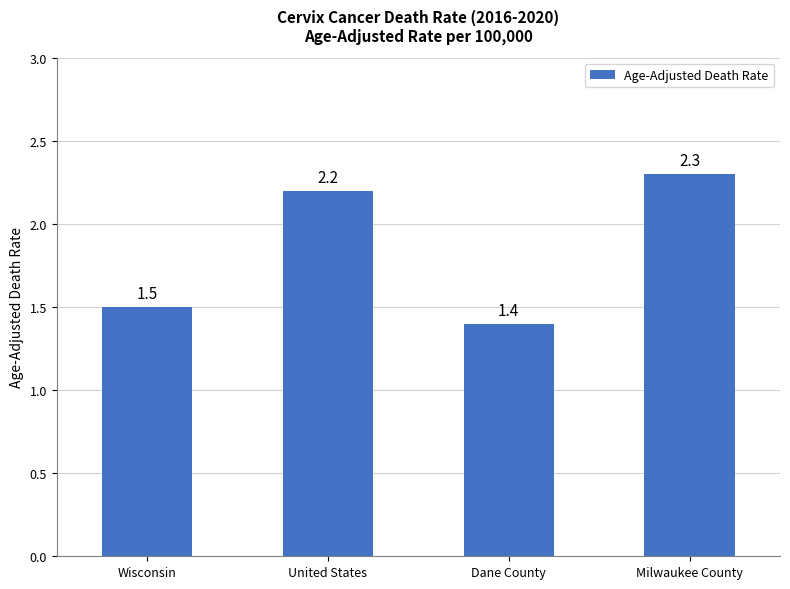

Reading right to left, extract all data points from this chart.

Milwaukee County=2.3	Dane County=1.4	United States=2.2	Wisconsin=1.5